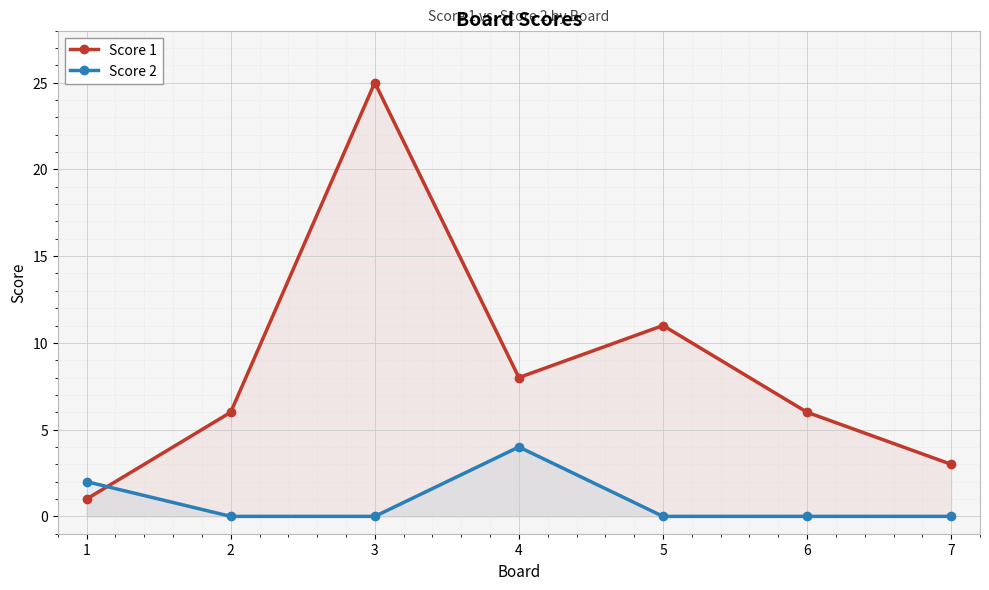

Reading left to right, what are all the values shown in this chart?

Score 1: 1	6	25	8	11	6	3
Score 2: 2	0	0	4	0	0	0